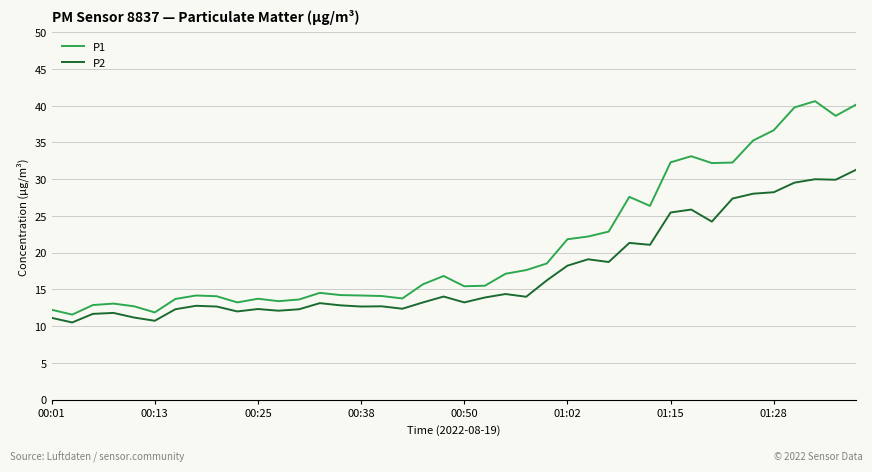

True or false: P1 and P2 intersect in this chart.

False